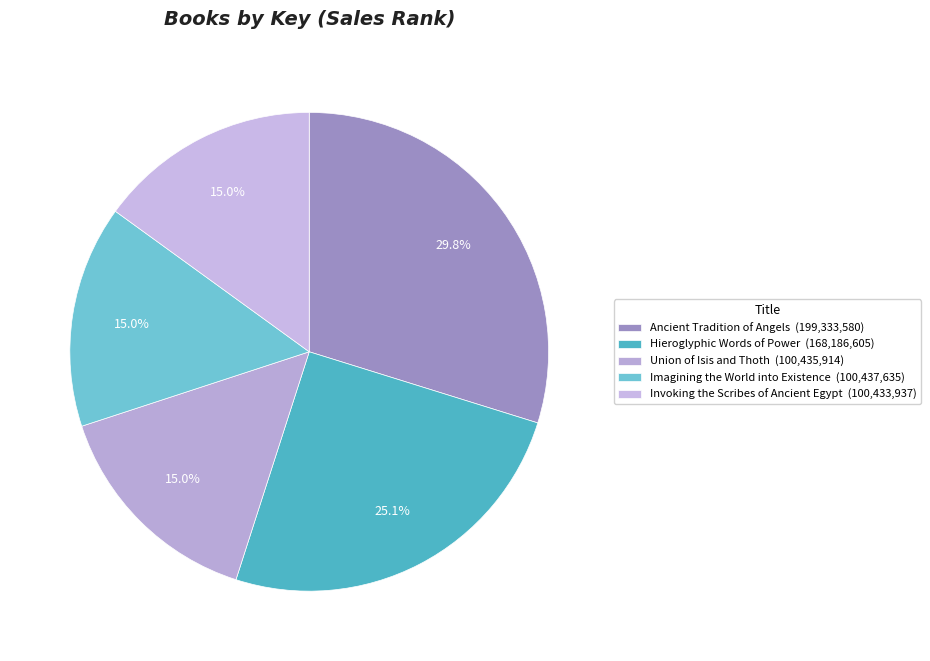

Count the number of slices in the pie.

5